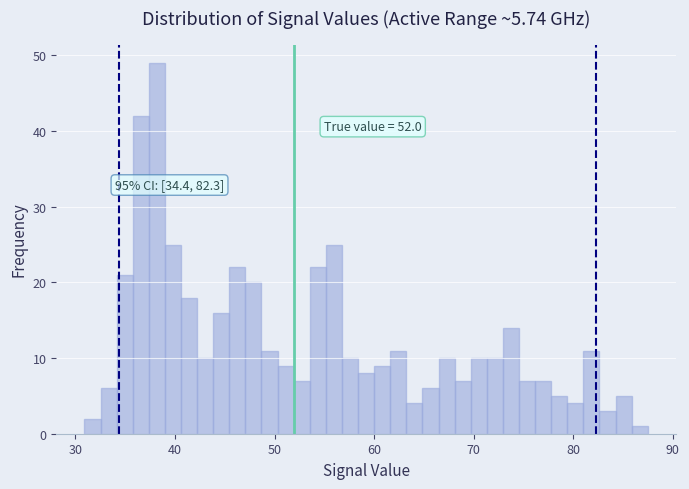

Around what value on the x-axis is the tallest bar? Give the approximate position of its centre, as read against the axis.

38